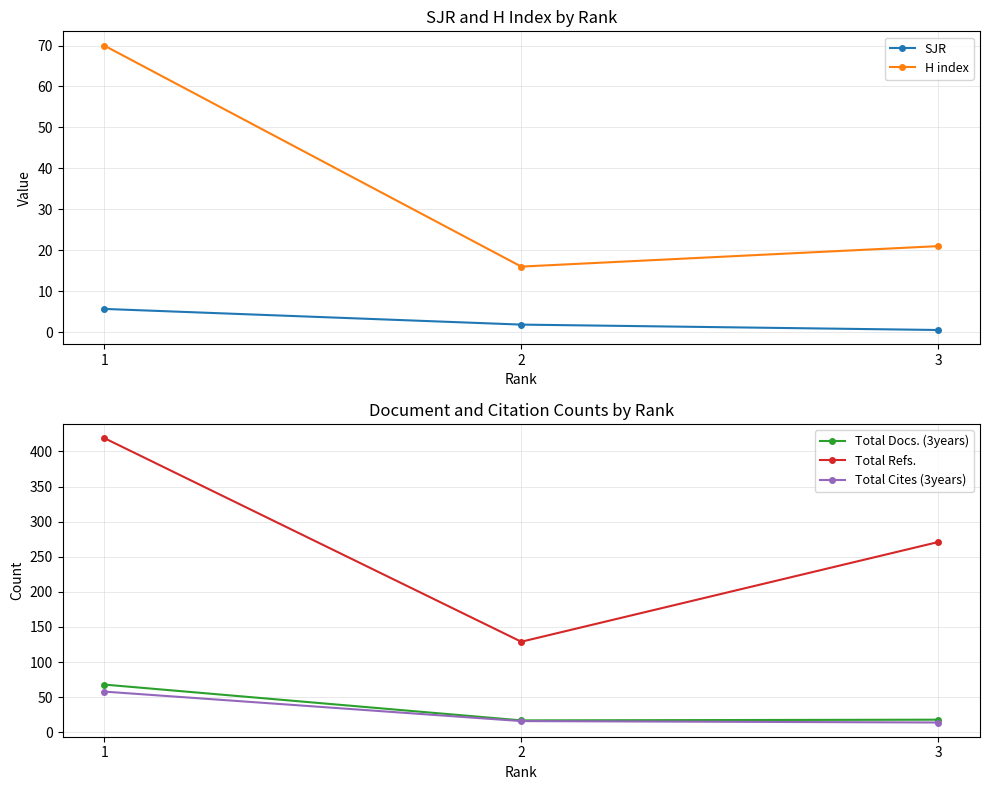

How many distinct data groups are displayed?

5